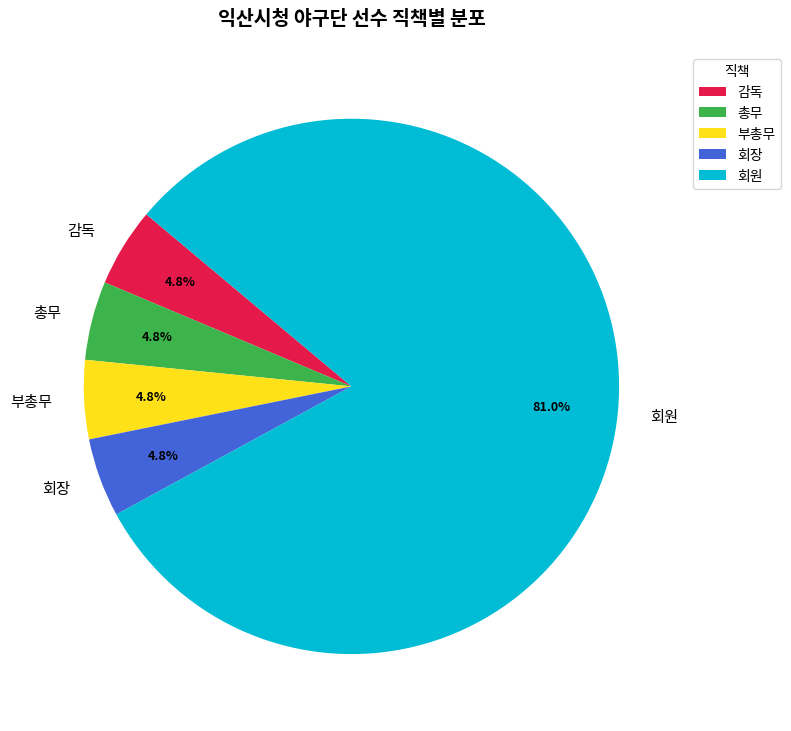

To the nearest percent, what percentage of the pie is 총무?

5%